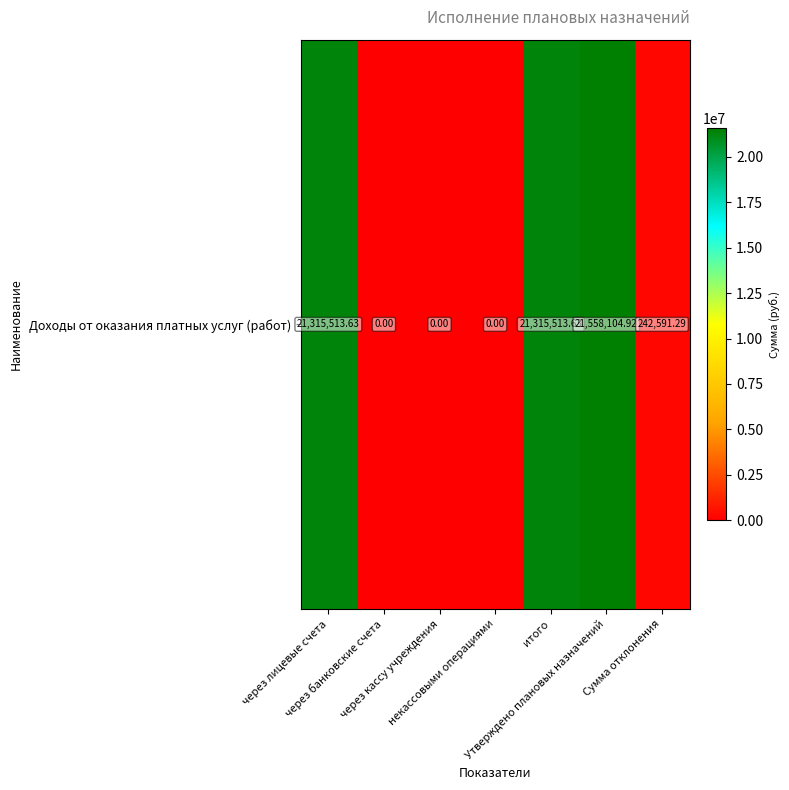

Rank the categories by value from lowest to highest.

через банковские счета, через кассу учреждения, некассовыми операциями, Сумма отклонения, через лицевые счета, итого, Утверждено плановых назначений